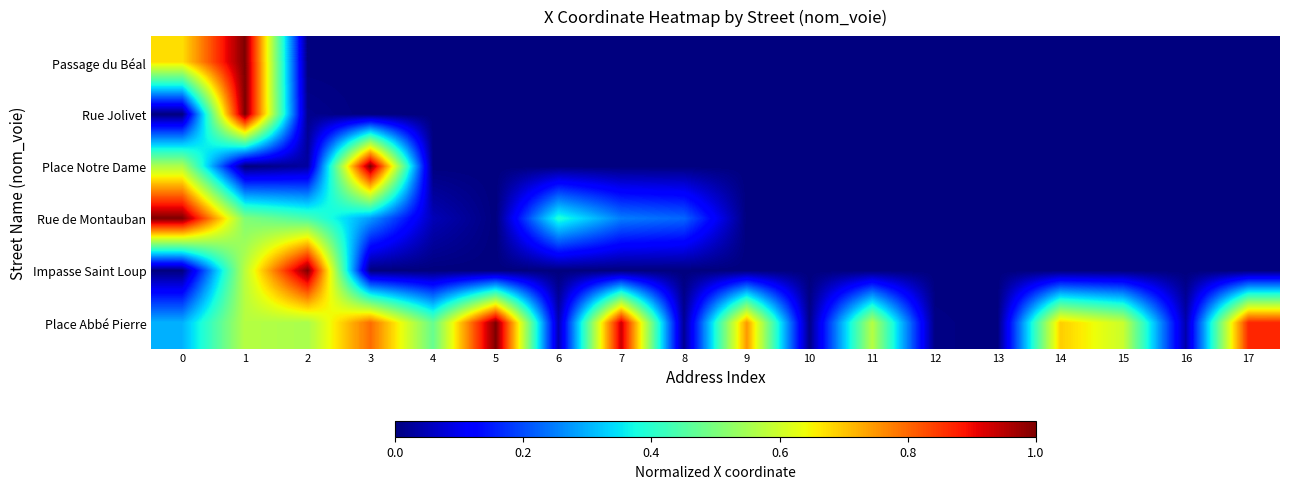

Between 2 and 7, which series saw the biggest shift?

Impasse Saint Loup